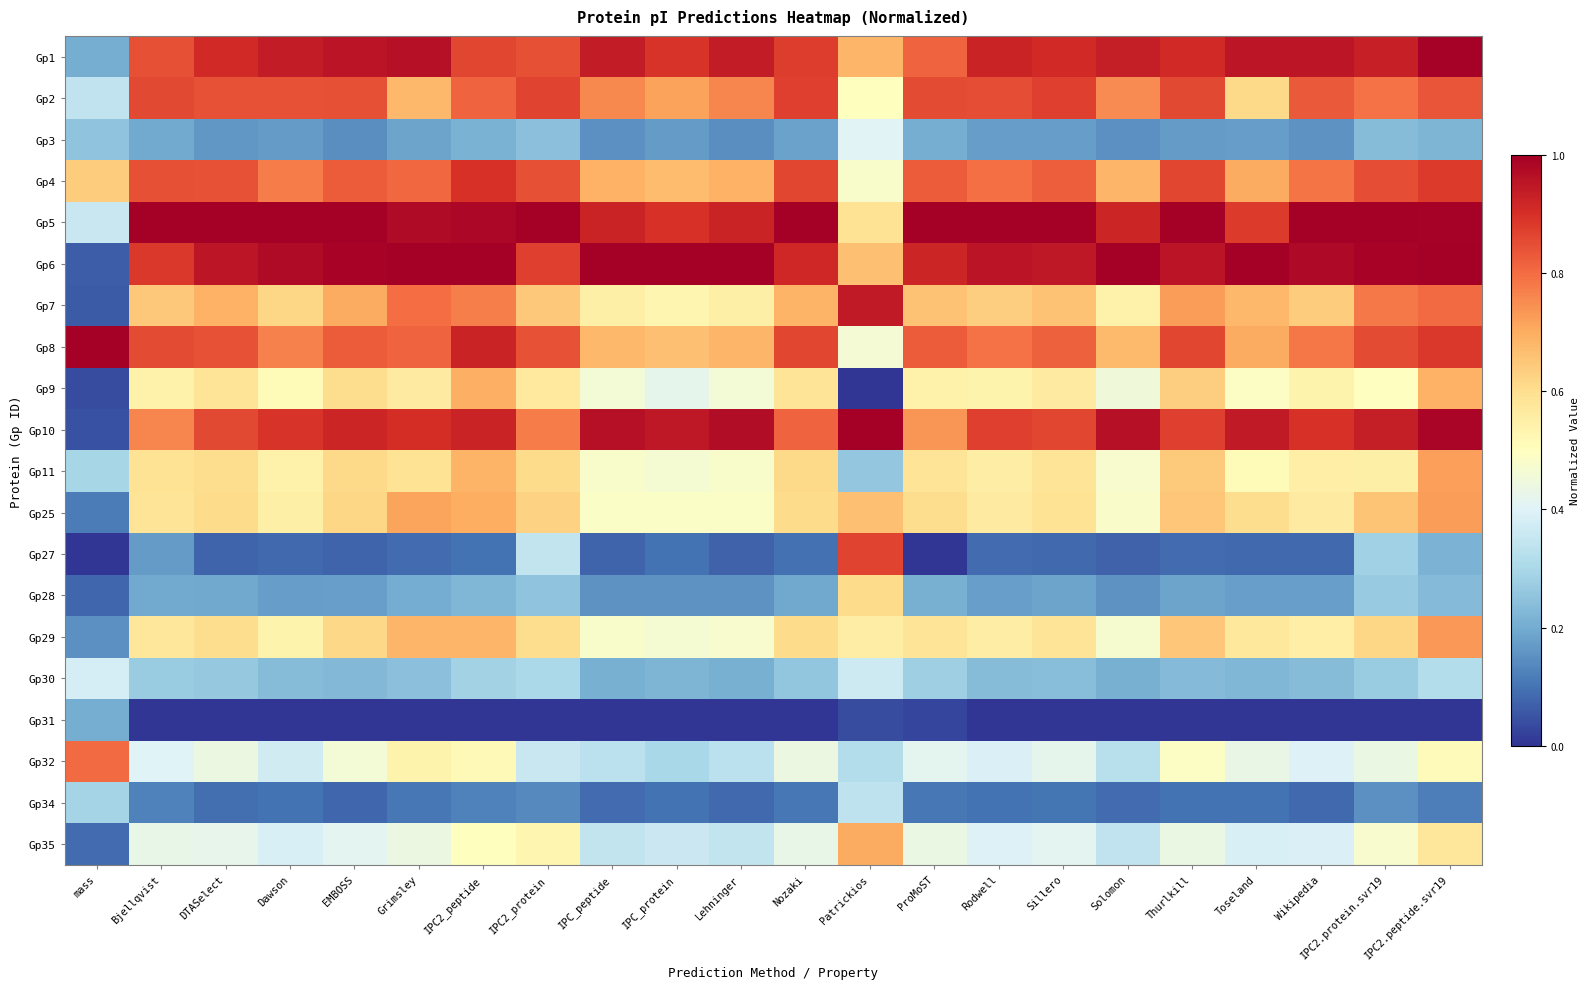

What is the total value across all series at IPC2_protein?

11.3